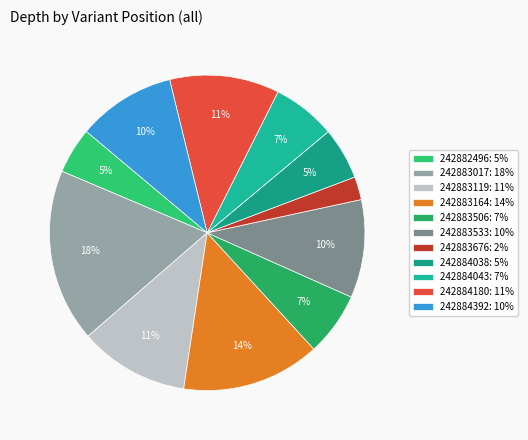

How many segments does this pie chart have?

11